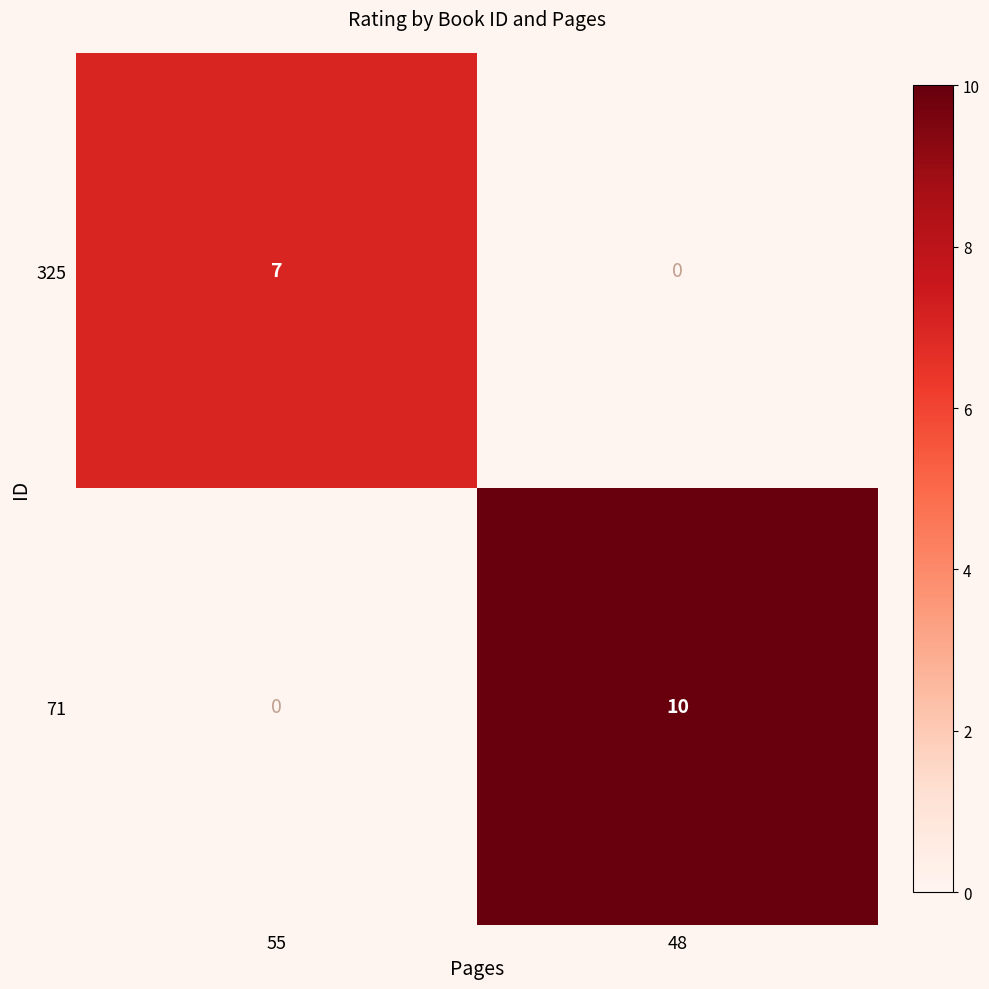

What is the average value of the 325 series?

4